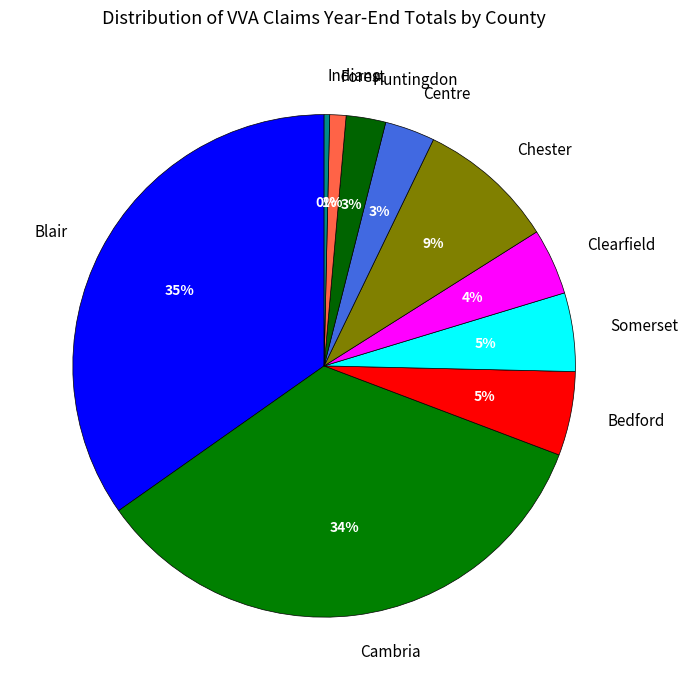

Which has a higher value, Bedford or Clearfield?

Bedford